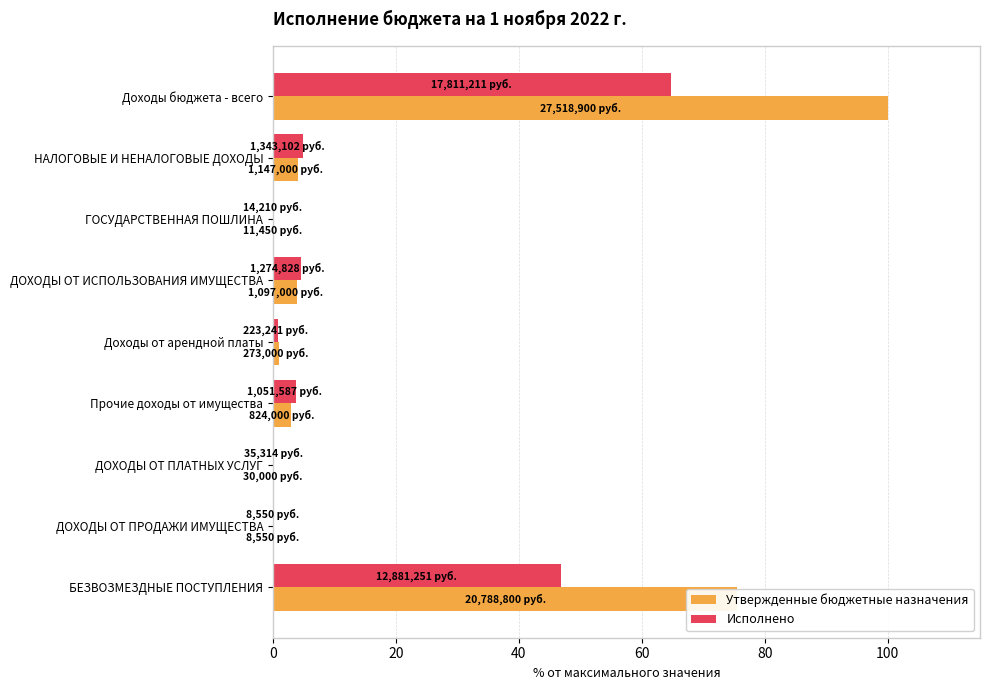

What is the total value across all series at ДОХОДЫ ОТ ИСПОЛЬЗОВАНИЯ ИМУЩЕСТВА?

8.6